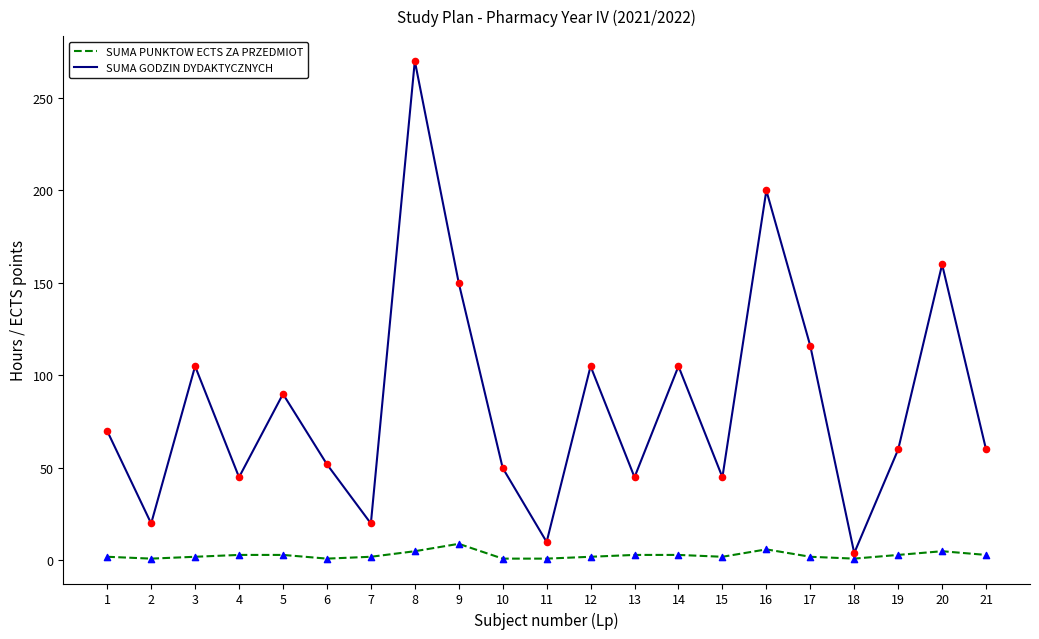

Is the value of SUMA GODZIN DYDAKTYCZNYCH at 3 greater than the value of SUMA PUNKTOW ECTS ZA PRZEDMIOT at 16?

Yes